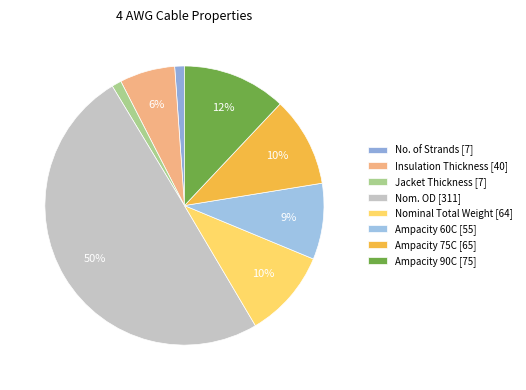

Which category has the biggest portion of the pie?

Nom. OD [311]